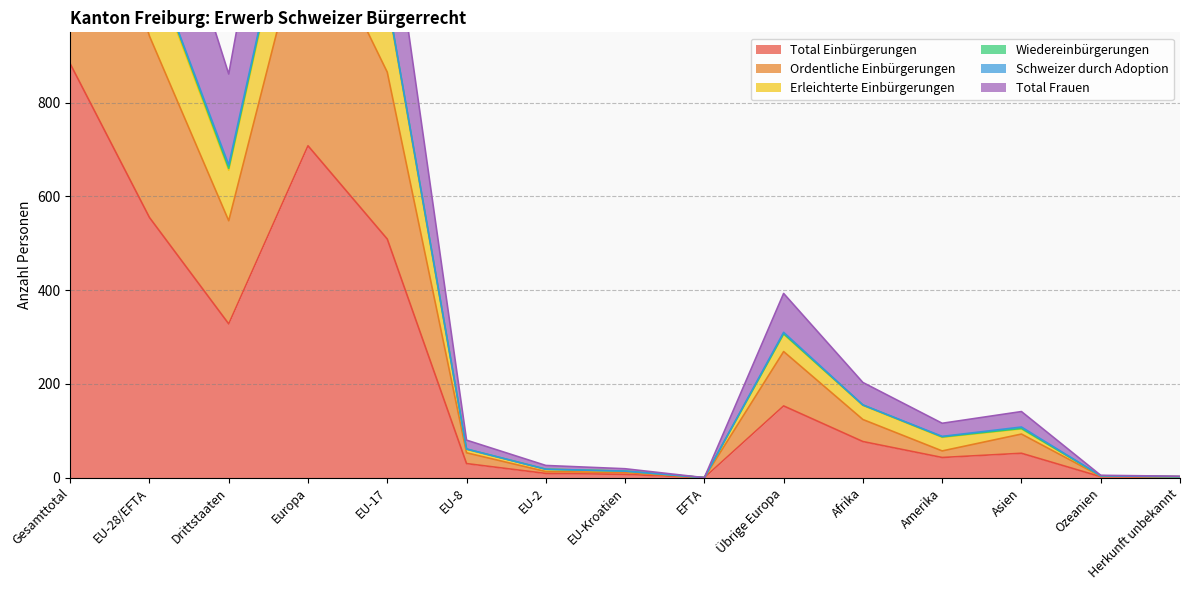

The Erleichterte Einbürgerungen series shows 4 at Herkunft unbekannt. True or false?

False